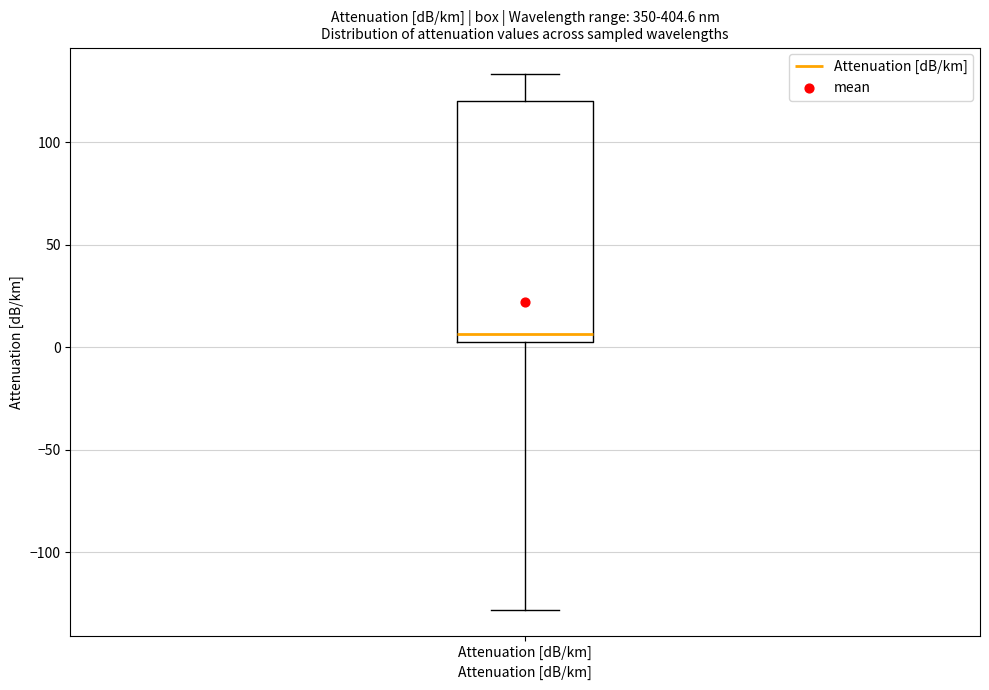

Read this box plot against the y-axis: the position of the median line, the range covered by the box, and the ends of both whiskers. The values are not printed on the chart, so give them approximately, as read against the axis.

median 5, box 0 to 120, whiskers -130 to 135